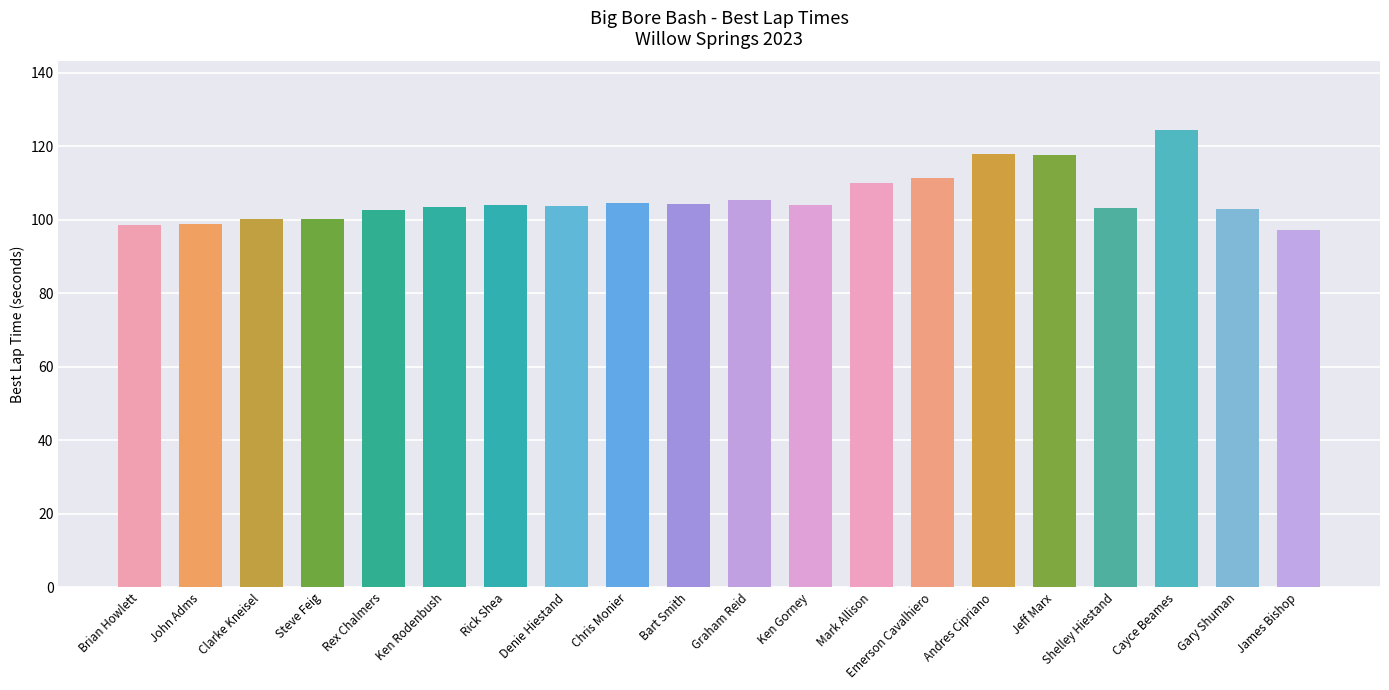

How many bars are there in total?

20